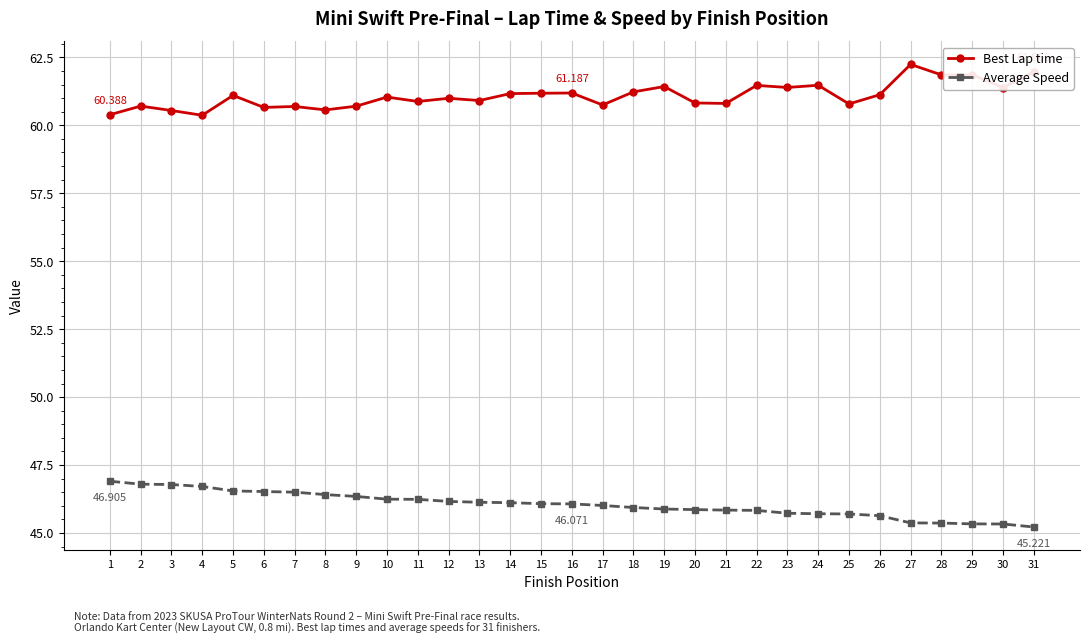

What is the greatest value displayed?

62.2